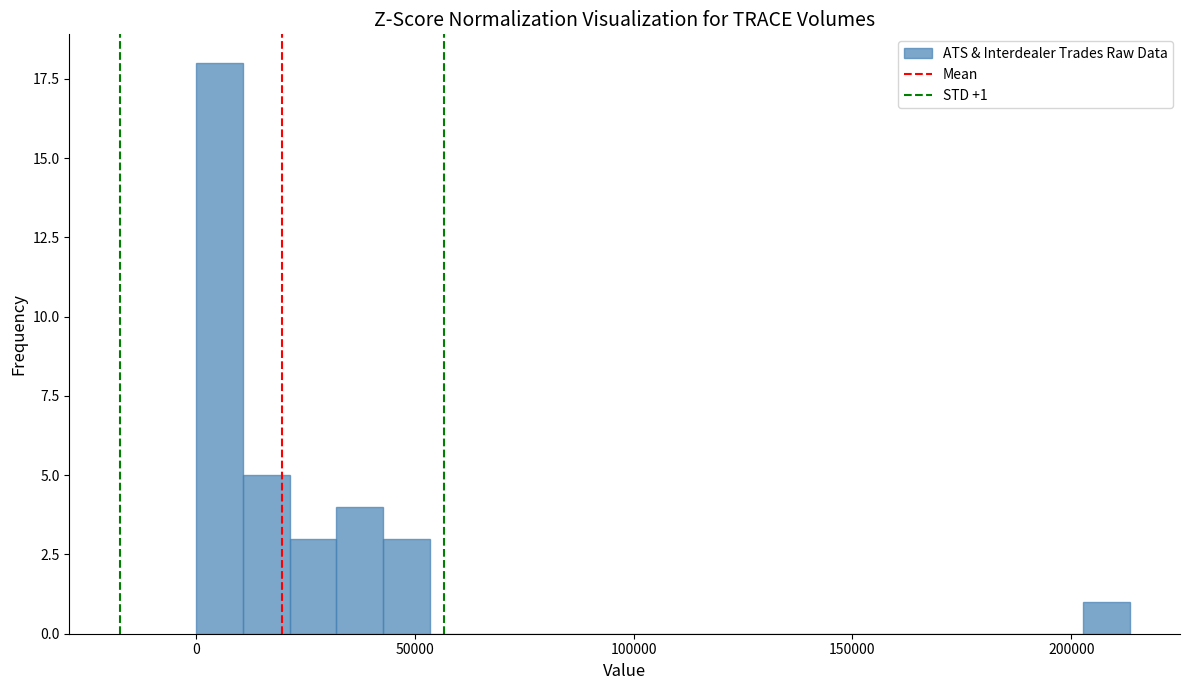

Around what value on the x-axis is the tallest bar? Give the approximate position of its centre, as read against the axis.

5000